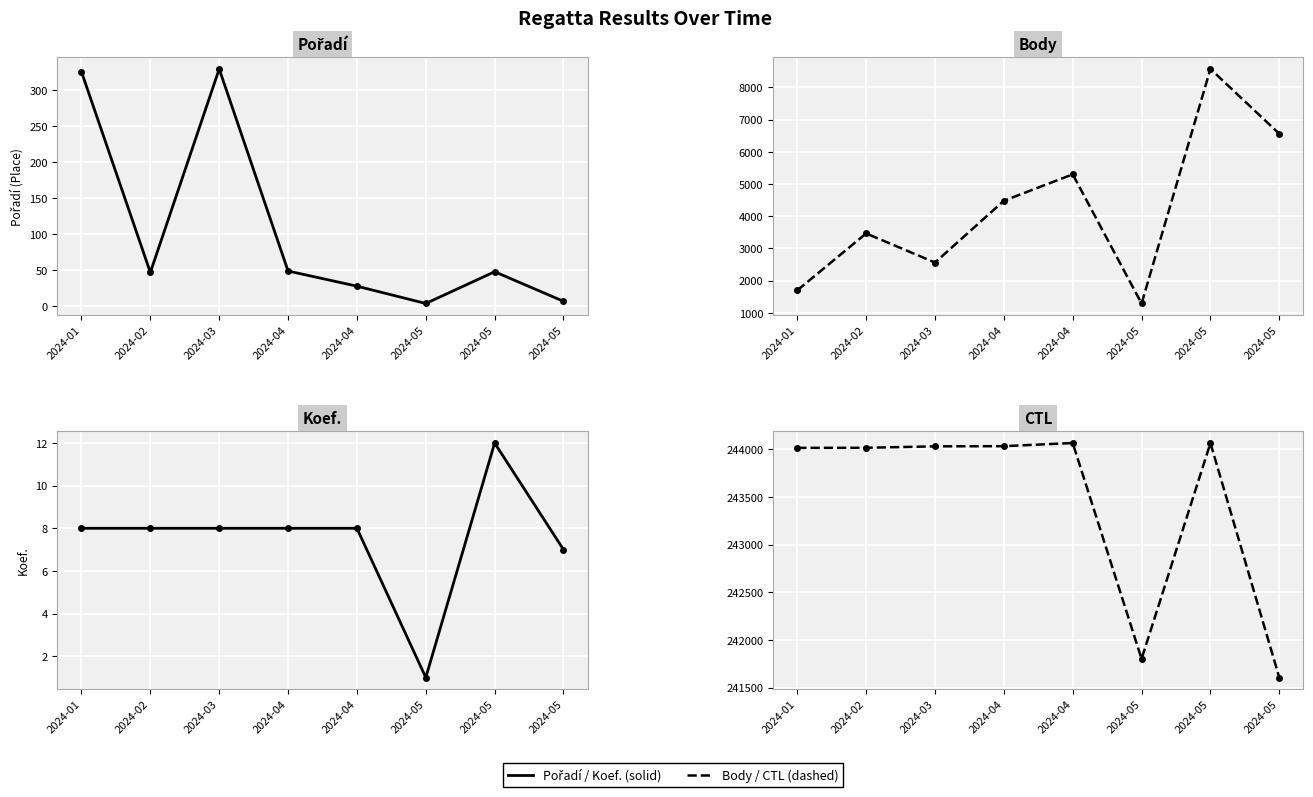

What is the difference between the highest and lowest values at 2024-03?

244025